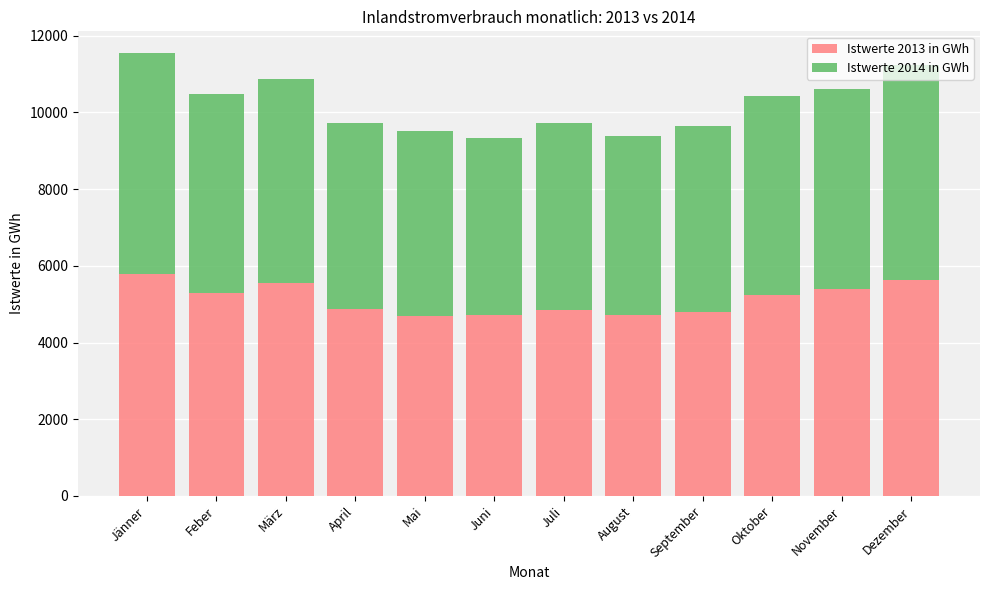

What is the maximum value for Istwerte 2013 in GWh?

5787.1